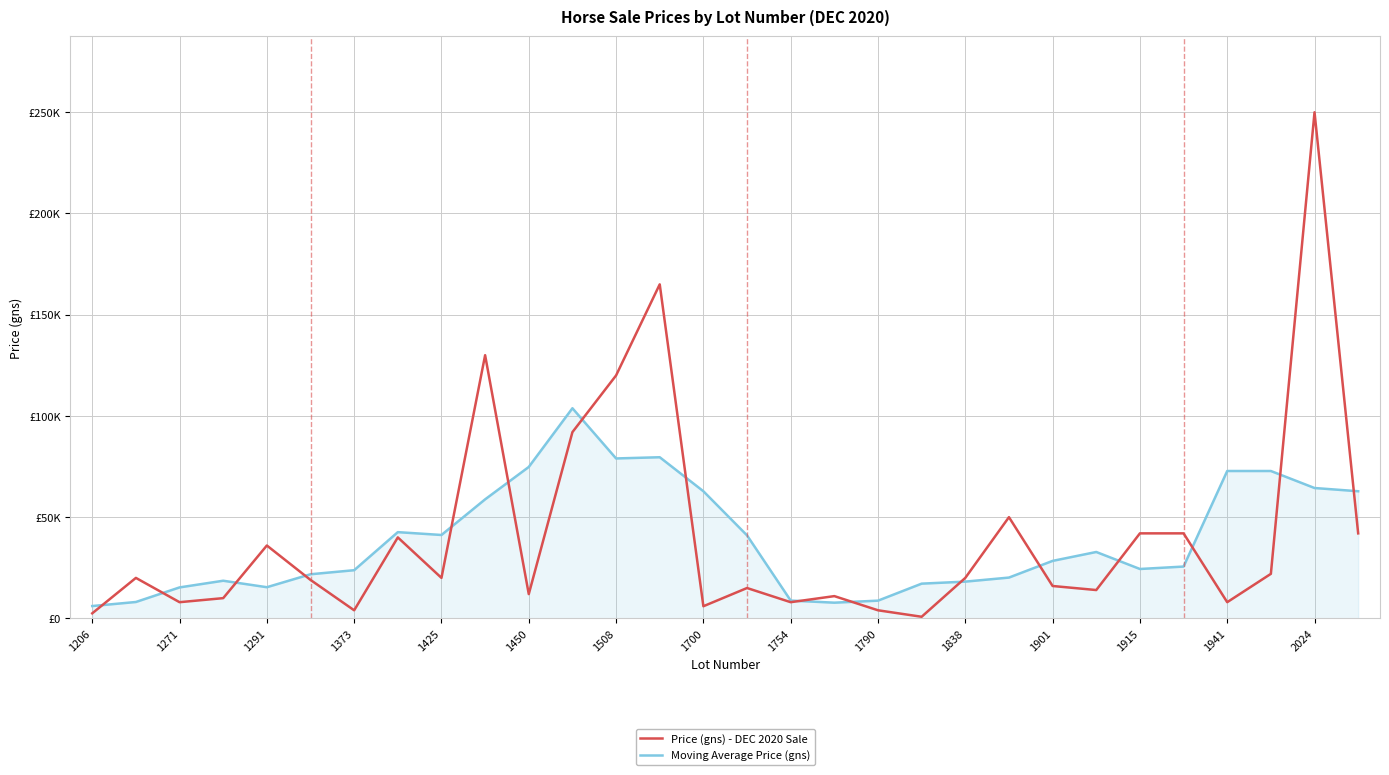

Reading right to left, list all the values displayed in this chart.

Price (gns) - DEC 2020 Sale: 42000	250000	22000	8000	42000	42000	14000	16000	50000	20000	800	4000	11000	8000	15000	6000	165000	120000	92000	12000	130000	20000	40000	4000	19000	36000	10000	8000	20000	2500
Moving Average Price (gns): 62800	64400	72800	72800	25600	24400	32800	28400	20160	18160	17160	8760	7760	8800	41000	62800	79600	79000	103800	74800	58800	41200	42600	23800	21800	15400	18600	15300	8100	6100